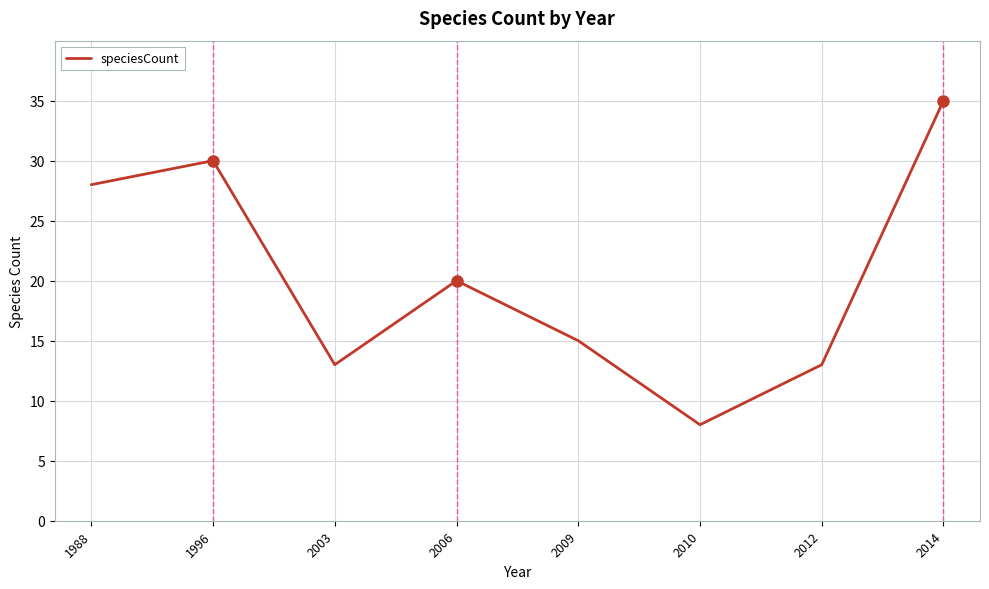

Approximately how many times larger is the value at 2014 compared to 2003?

2.7